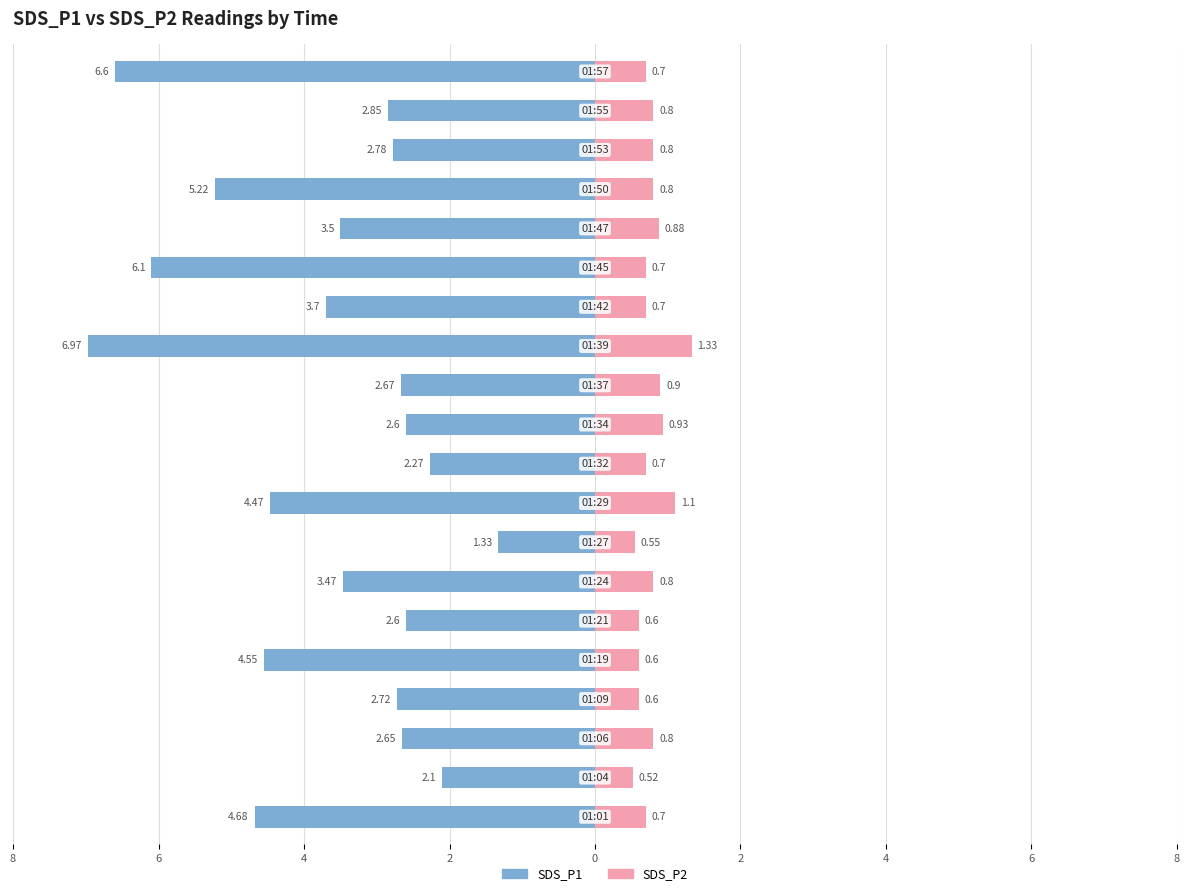

How many bars are there in total?

40